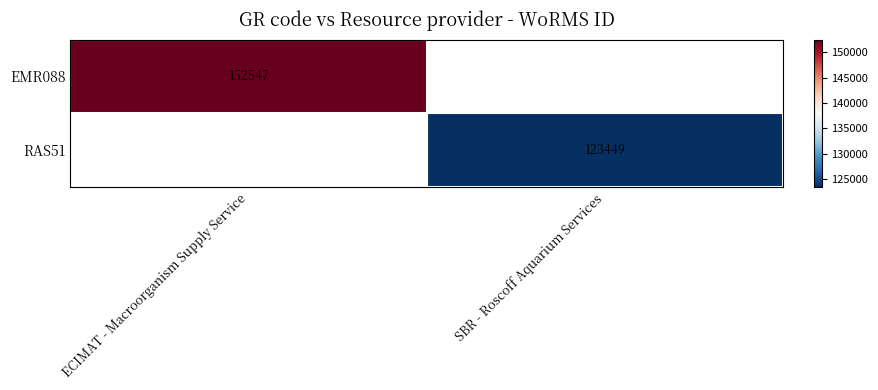

True or false: RAS51 has a value of 194407.6 at SBR - Roscoff Aquarium Services.

False